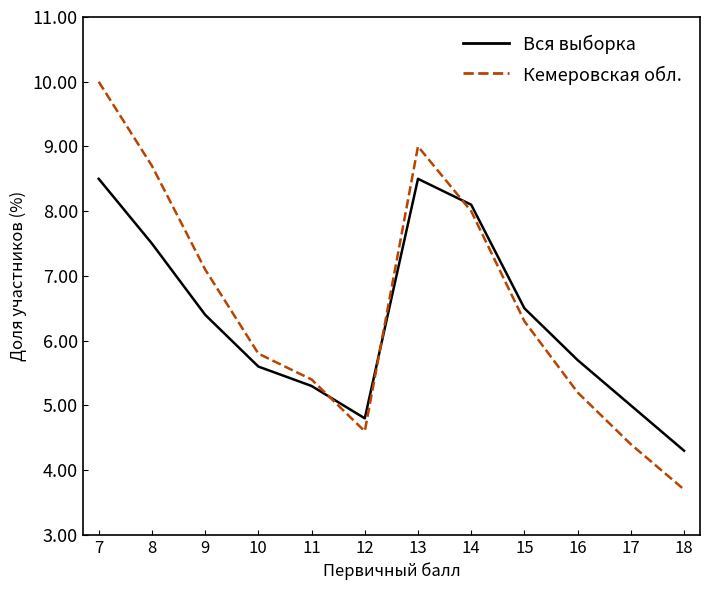

What is the maximum value shown in the chart?

10.0